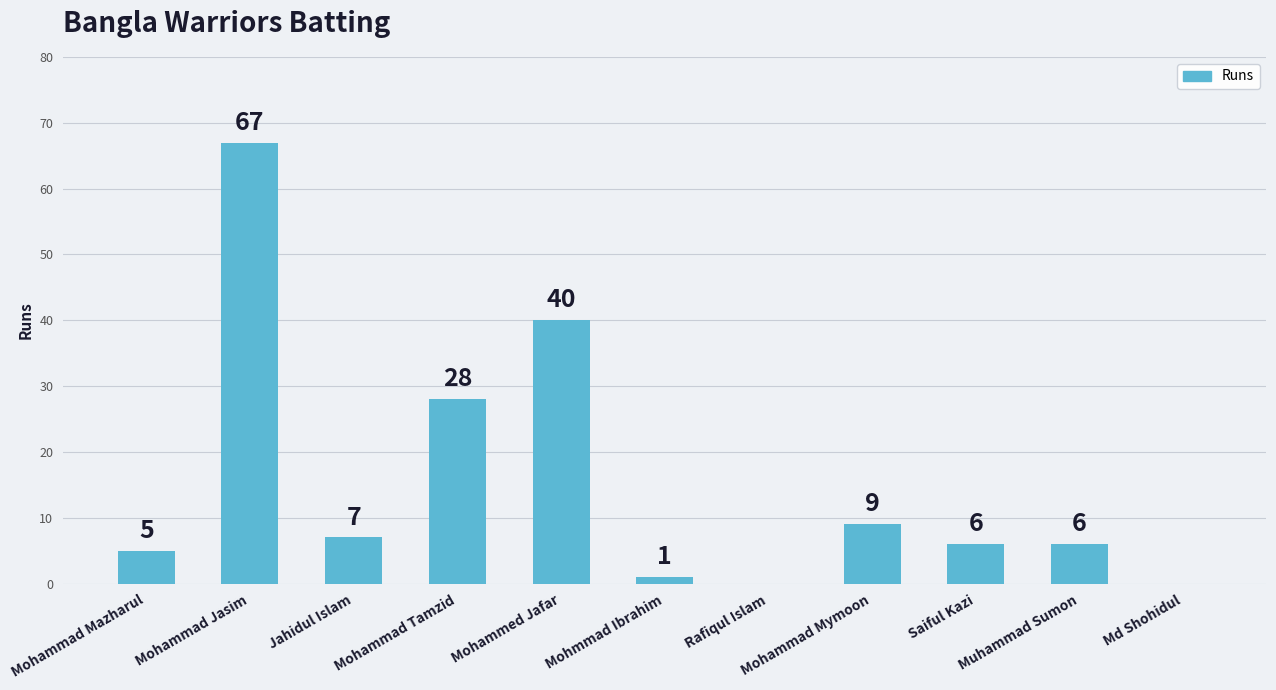

What is the ratio of the value at Mohmmad Ibrahim to the value at Muhammad Sumon?

0.2